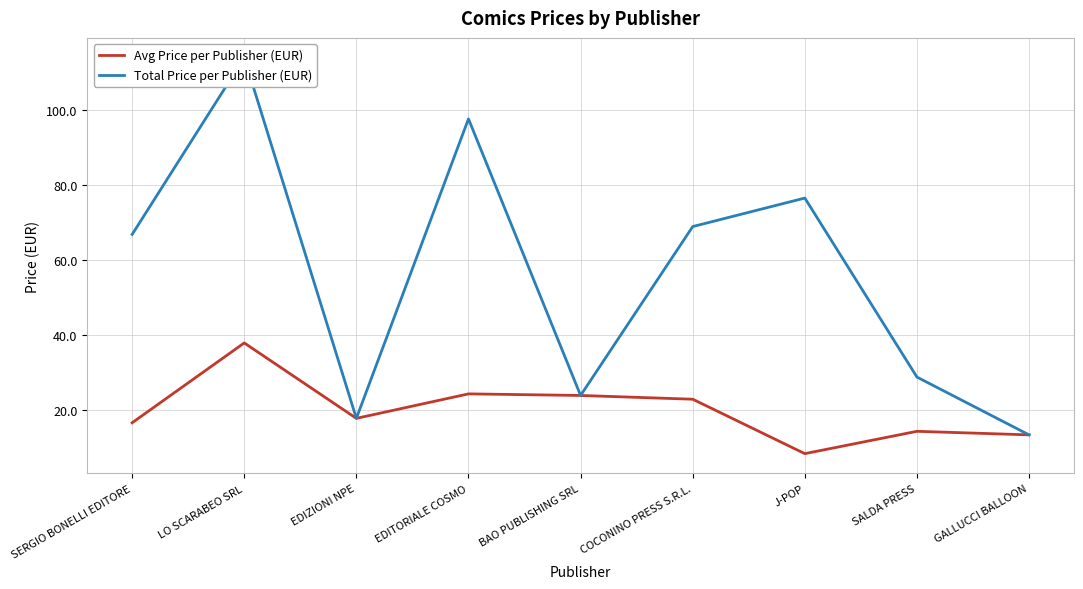

In Avg Price per Publisher (EUR), how many points are lower than both neighbors (excluding endpoints)?

2